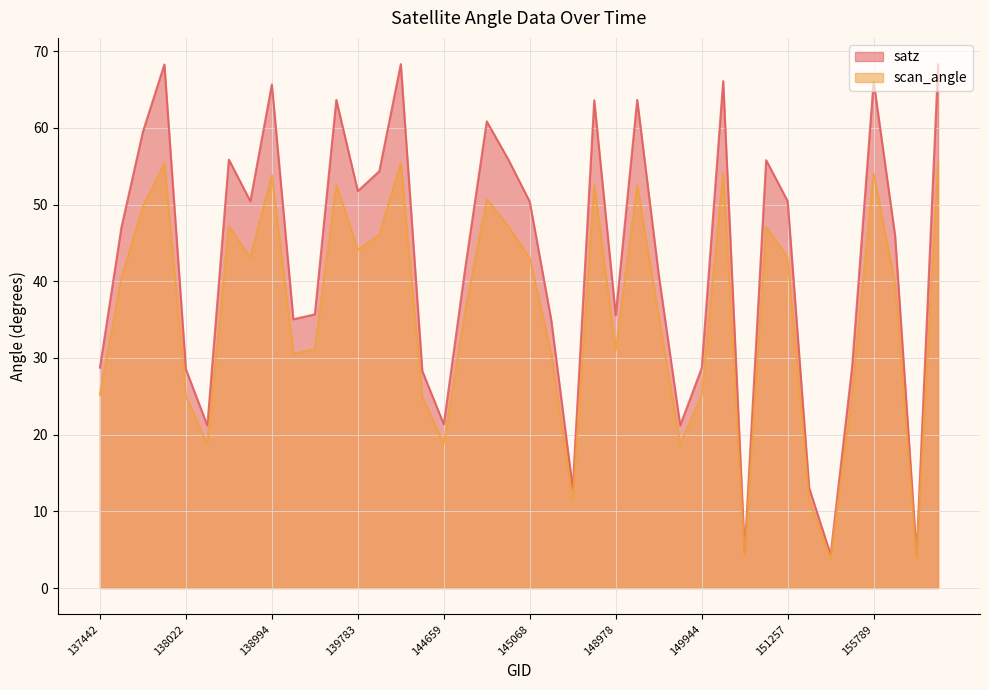

Reading left to right, what are all the values shown in this chart?

satz: 28.7	47.0	59.5	68.3	28.5	21.2	55.9	50.4	65.7	35.0	35.7	63.6	51.8	54.3	68.3	28.3	21.3	41.8	60.8	55.9	50.4	35.0	13.0	63.6	35.5	63.6	40.9	21.2	28.7	66.1	4.6	55.8	50.4	13.1	4.3	28.8	66.1	45.9	4.4	68.3
scan_angle: 25.2	40.4	49.8	55.4	25.0	18.7	47.2	43.1	53.8	30.6	31.1	52.5	44.1	46.0	55.4	24.8	18.8	36.1	50.7	47.2	43.0	30.5	11.5	52.5	31.0	52.5	35.4	18.7	25.1	54.1	4.1	47.1	43.1	11.5	3.8	25.3	54.1	39.5	3.9	55.4